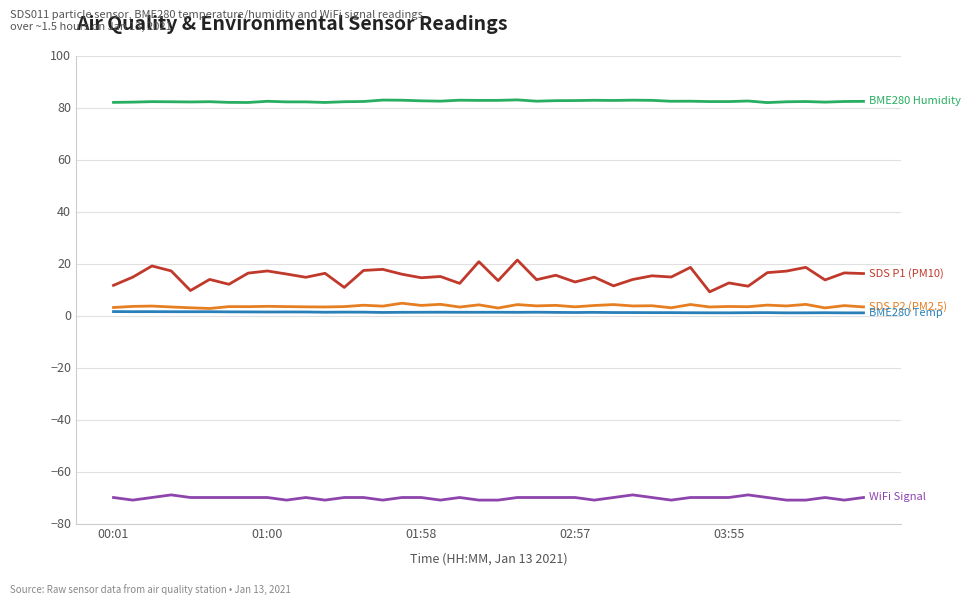

What is the minimum value shown in the chart?

-71.0